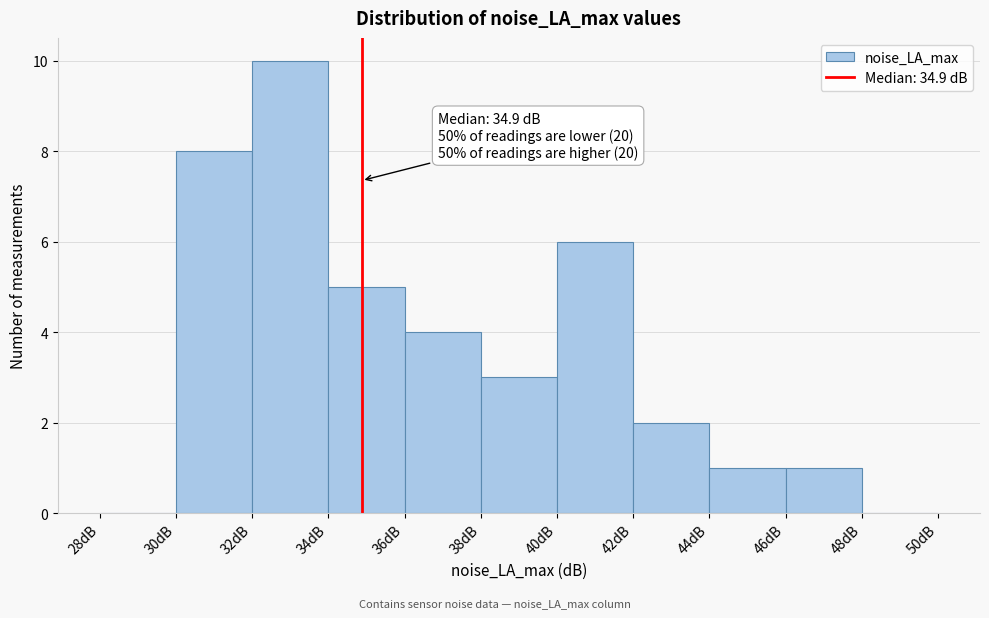

Over which range of the x-axis is the bar tallest?

32 to 34